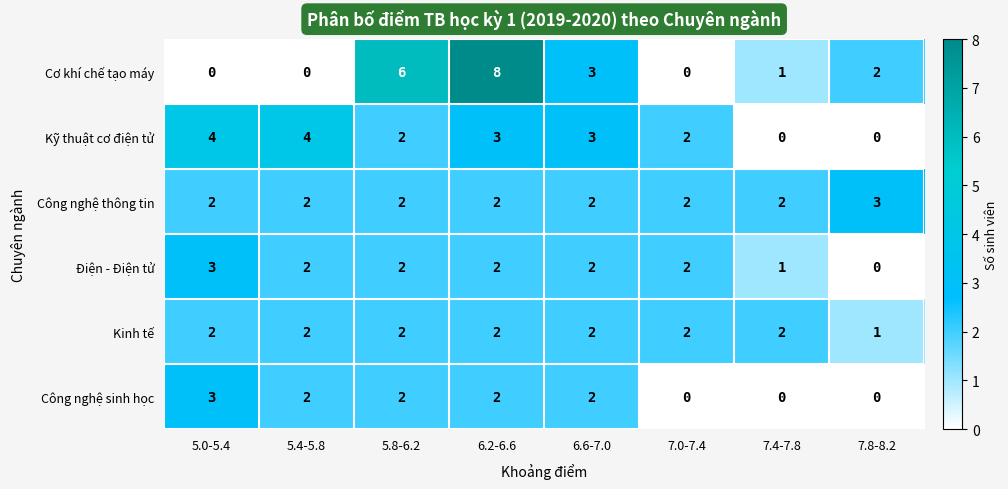

What is the greatest value displayed?

8